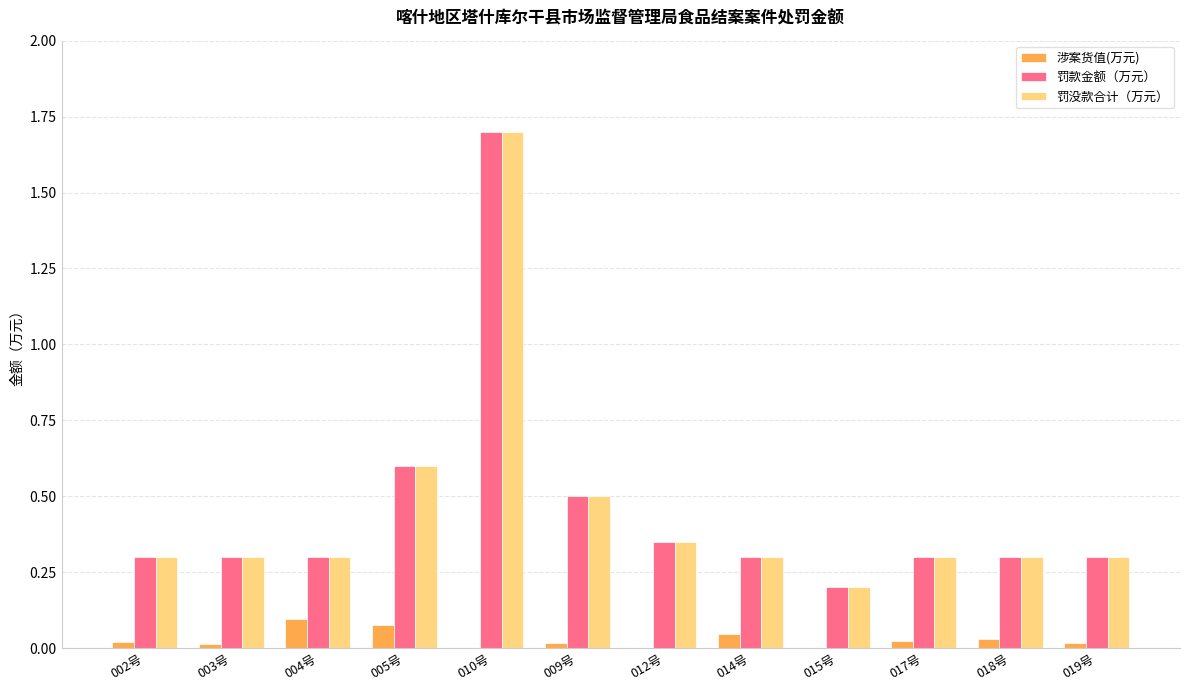

What is the sum of the 罚款金额（万元） values at 005号 and 015号?

0.8